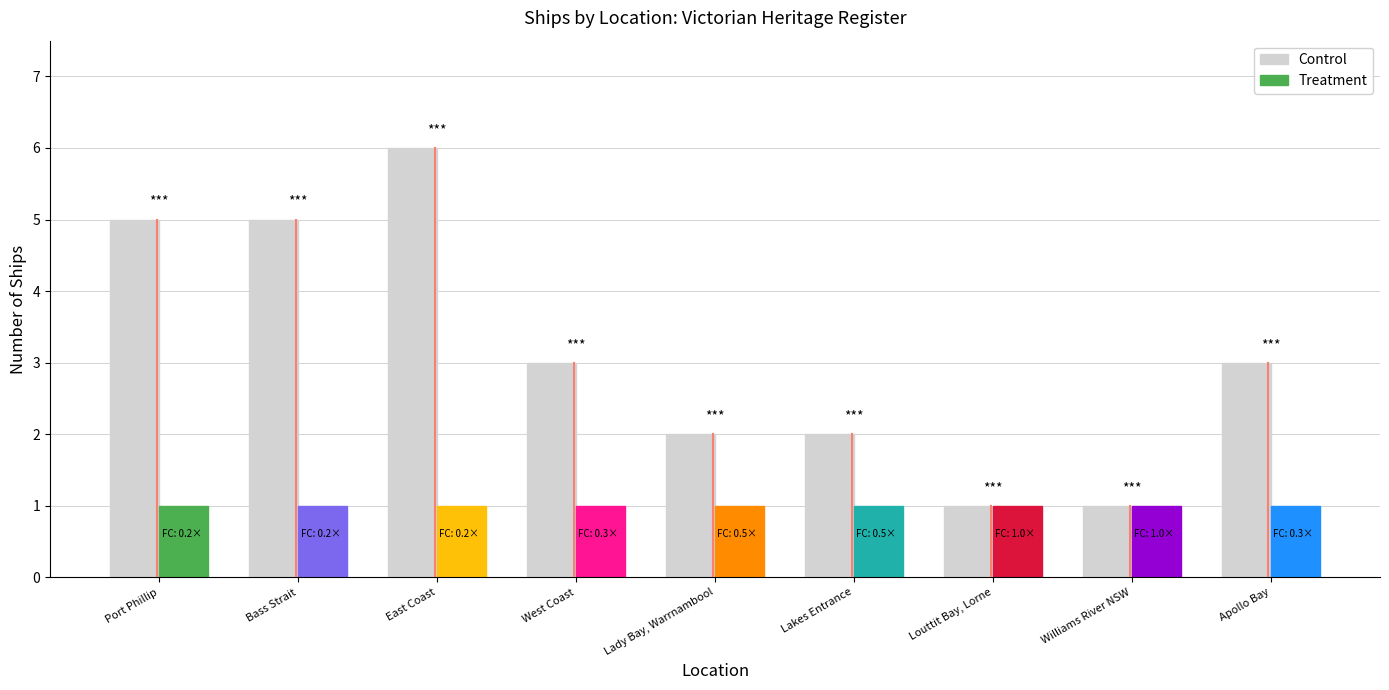

Between Lakes Entrance and Lady Bay, Warrnambool, which is larger?

Lakes Entrance